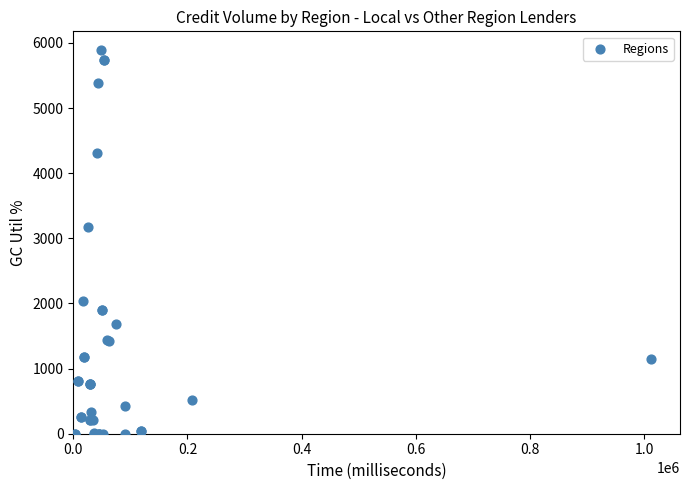

What Y value in the scatter plot is closest to 2941?

3167